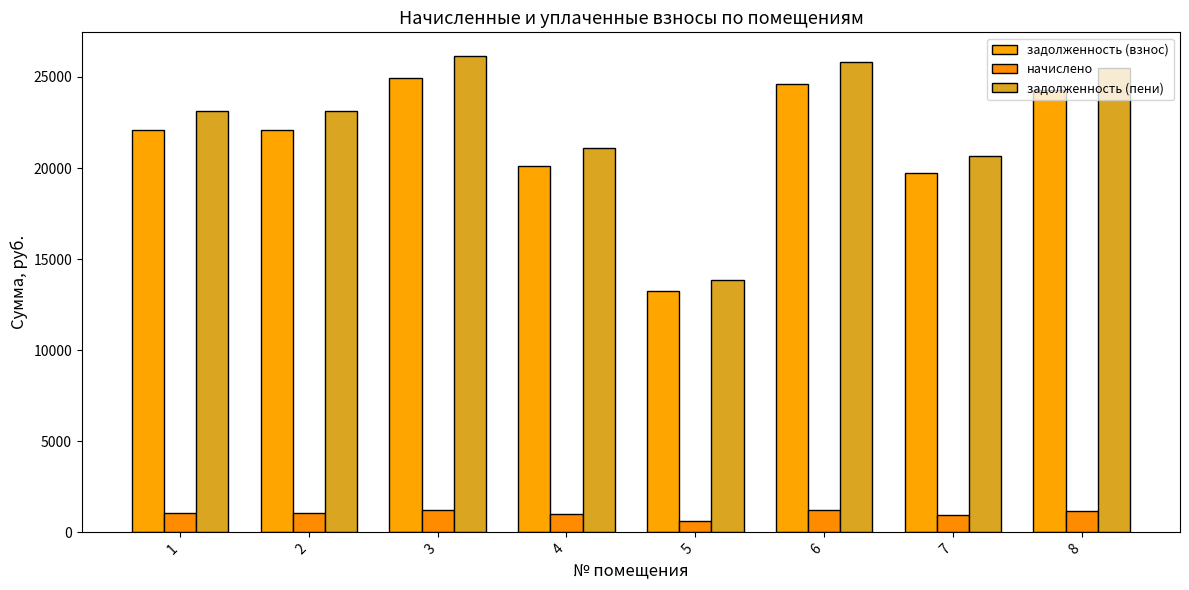

What is the total value across all series at 1?

46307.9